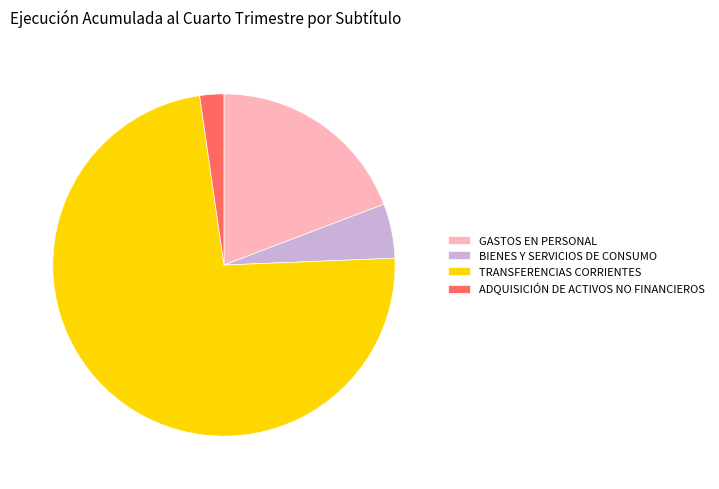

Do BIENES Y SERVICIOS DE CONSUMO and GASTOS EN PERSONAL together represent more than half of the pie?

No